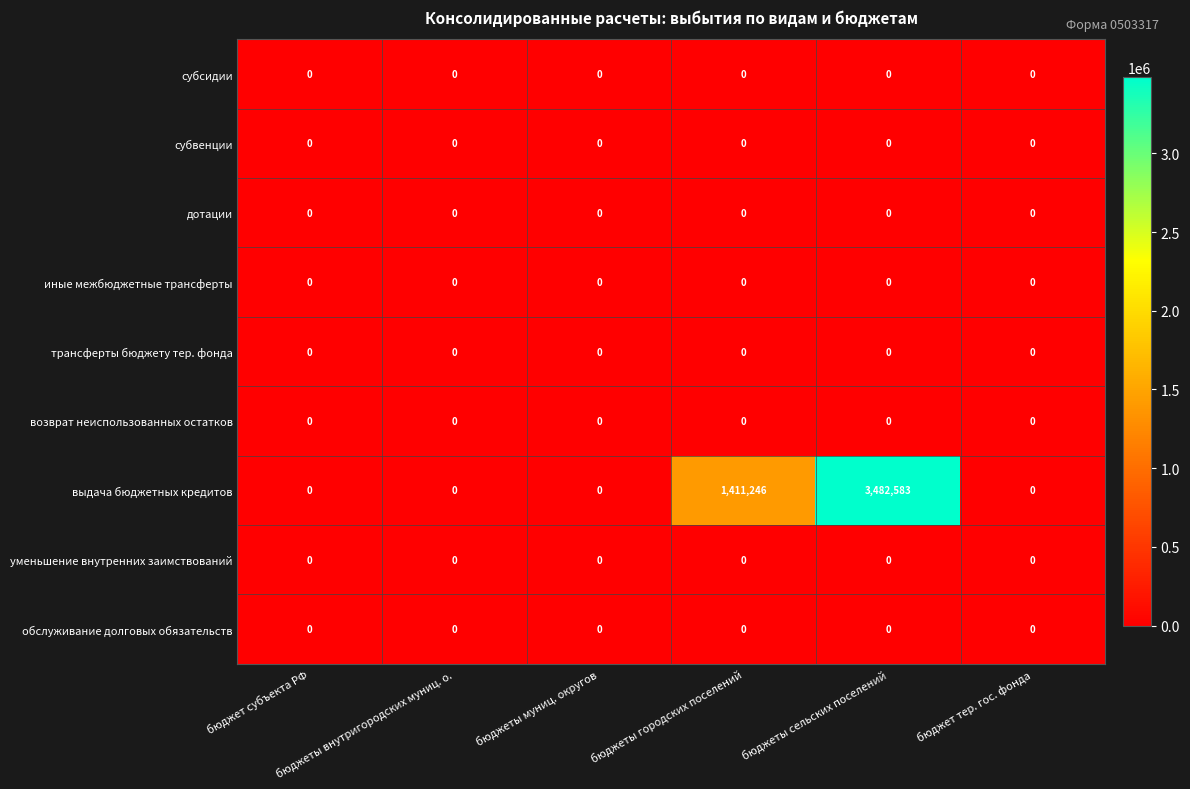

Which series has the largest range (max minus min)?

выдача бюджетных кредитов